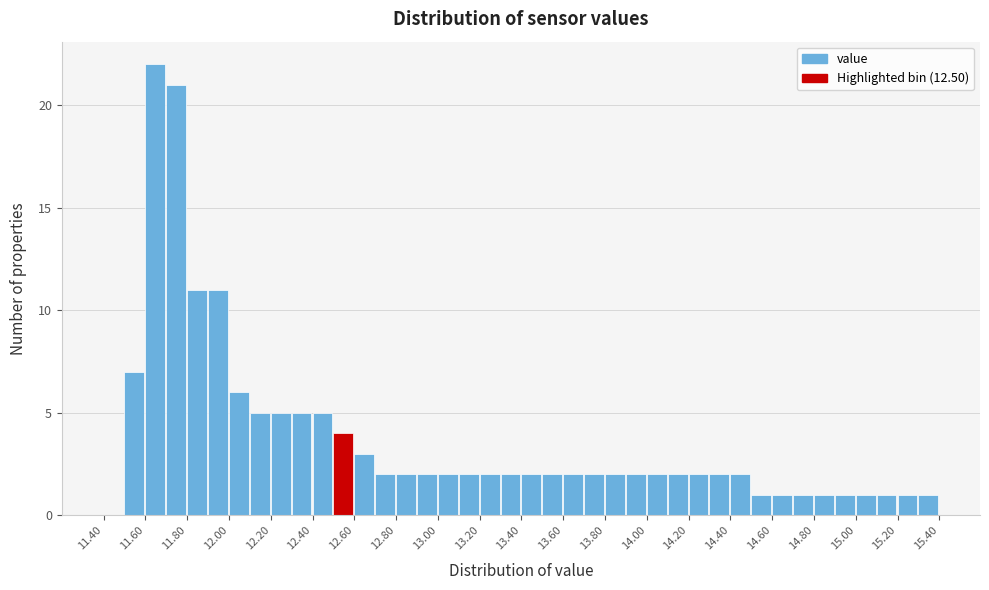

Reading left to right, list every bar in this chart as the range it spans on the x-axis followed by its height. The values are not printed on the chart, so give them approximately, as read against the axis.

11.4 to 11.5: 0
11.5 to 11.6: 7
11.6 to 11.7: 22
11.7 to 11.8: 21
11.8 to 11.9: 11
11.9 to 12.0: 11
12.0 to 12.1: 6
12.1 to 12.2: 5
12.2 to 12.3: 5
12.3 to 12.4: 5
12.4 to 12.5: 5
12.5 to 12.6: 4
12.6 to 12.7: 3
12.7 to 12.8: 2
12.8 to 12.9: 2
12.9 to 13.0: 2
13.0 to 13.1: 2
13.1 to 13.2: 2
13.2 to 13.3: 2
13.3 to 13.4: 2
13.4 to 13.5: 2
13.5 to 13.6: 2
13.6 to 13.7: 2
13.7 to 13.8: 2
13.8 to 13.9: 2
13.9 to 14.0: 2
14.0 to 14.1: 2
14.1 to 14.2: 2
14.2 to 14.3: 2
14.3 to 14.4: 2
14.4 to 14.5: 2
14.5 to 14.6: 1
14.6 to 14.7: 1
14.7 to 14.8: 1
14.8 to 14.9: 1
14.9 to 15.0: 1
15.0 to 15.1: 1
15.1 to 15.2: 1
15.2 to 15.3: 1
15.3 to 15.4: 1